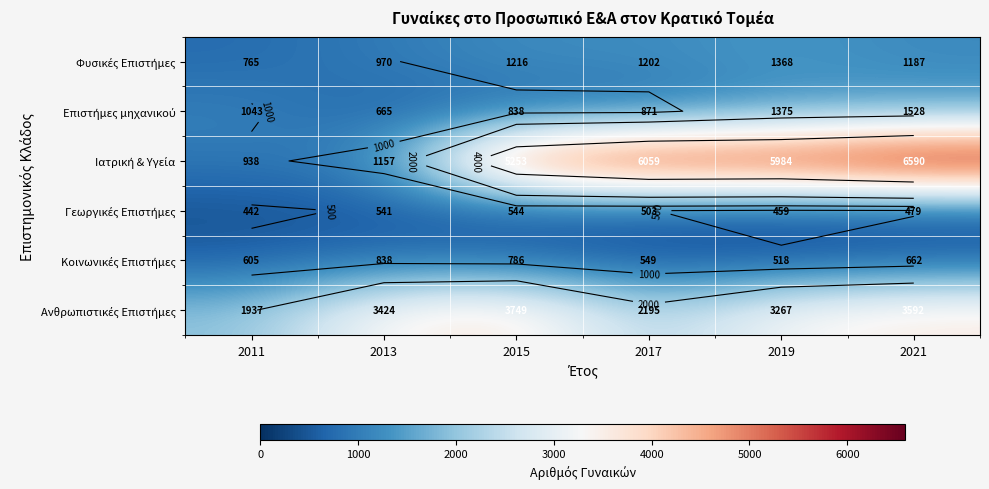

Which category has the lowest value across all series?

2011